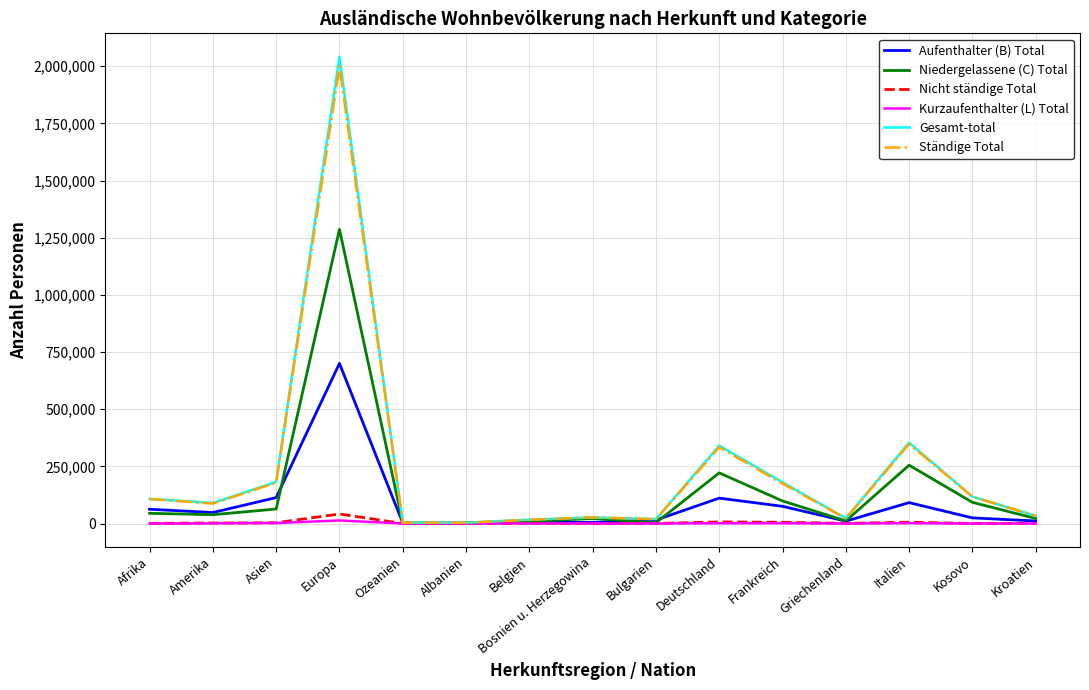

The value of Gesamt-total at Deutschland is 340657. True or false?

True